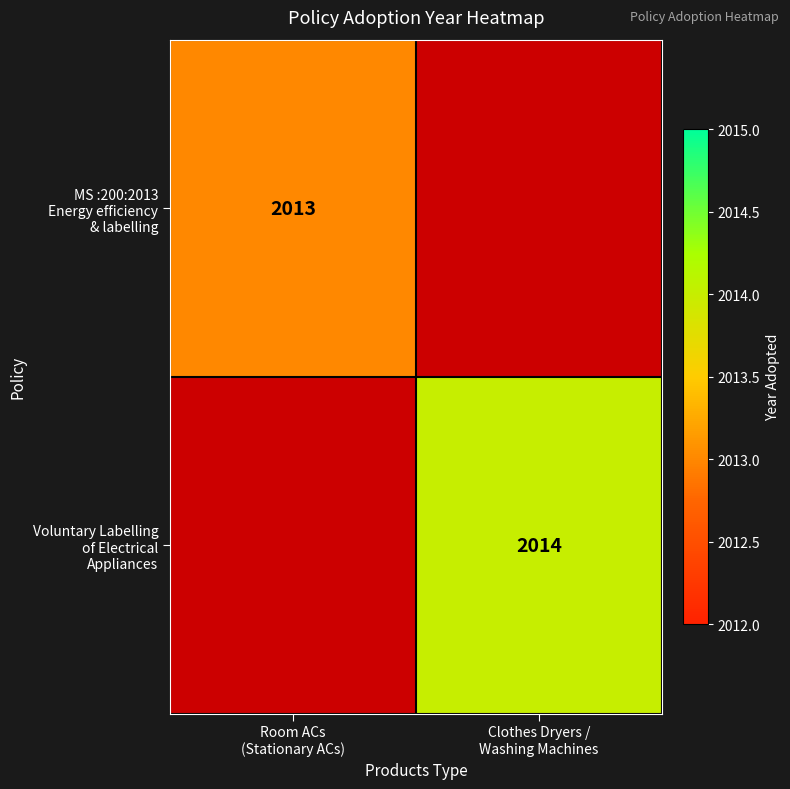

What value does the MS :200:2013 Energy efficiency & labelling series have at Room ACs (Stationary ACs)?

2013.0